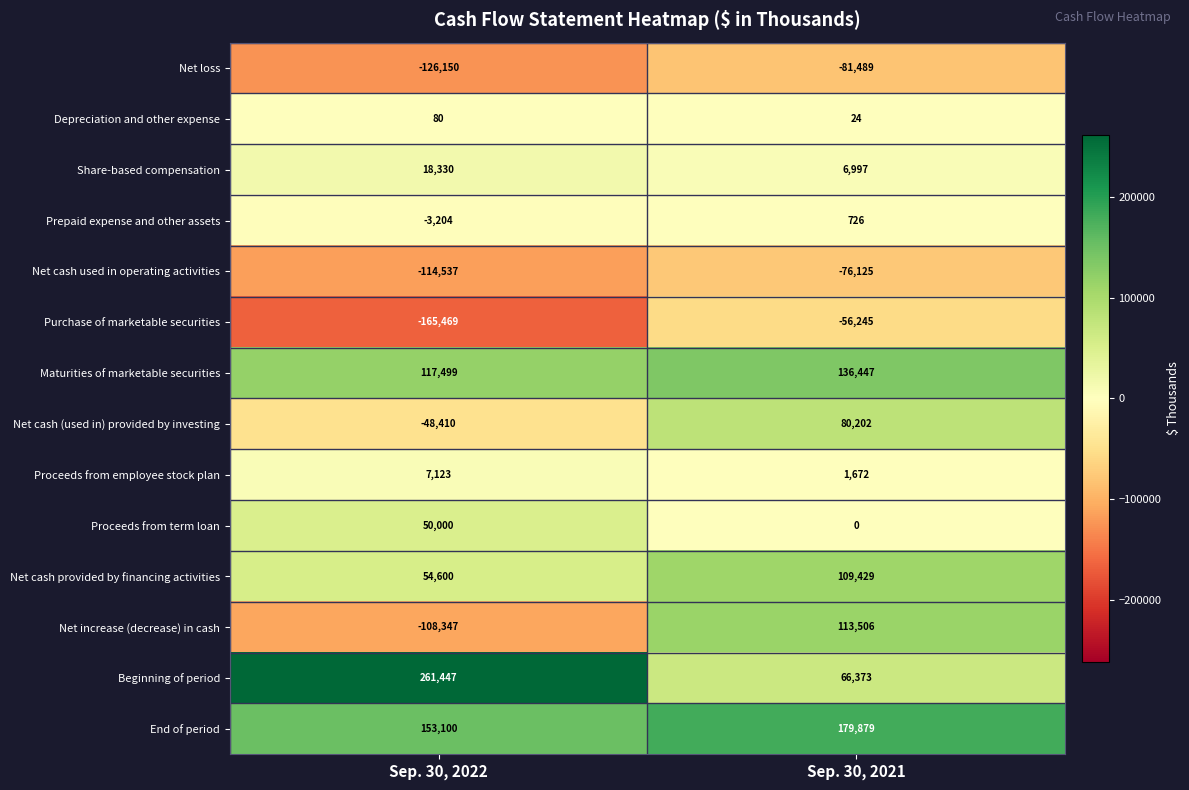

Reading left to right, transcribe all the data shown in this chart.

Net loss: Sep. 30, 2022=-126150	Sep. 30, 2021=-81489
Depreciation and other expense: Sep. 30, 2022=80	Sep. 30, 2021=24
Share-based compensation: Sep. 30, 2022=18330	Sep. 30, 2021=6997
Prepaid expense and other assets: Sep. 30, 2022=-3204	Sep. 30, 2021=726
Net cash used in operating activities: Sep. 30, 2022=-114537	Sep. 30, 2021=-76125
Purchase of marketable securities: Sep. 30, 2022=-165469	Sep. 30, 2021=-56245
Maturities of marketable securities: Sep. 30, 2022=117499	Sep. 30, 2021=136447
Net cash (used in) provided by investing: Sep. 30, 2022=-48410	Sep. 30, 2021=80202
Proceeds from employee stock plan: Sep. 30, 2022=7123	Sep. 30, 2021=1672
Proceeds from term loan: Sep. 30, 2022=50000	Sep. 30, 2021=0
Net cash provided by financing activities: Sep. 30, 2022=54600	Sep. 30, 2021=109429
Net increase (decrease) in cash: Sep. 30, 2022=-108347	Sep. 30, 2021=113506
Beginning of period: Sep. 30, 2022=261447	Sep. 30, 2021=66373
End of period: Sep. 30, 2022=153100	Sep. 30, 2021=179879